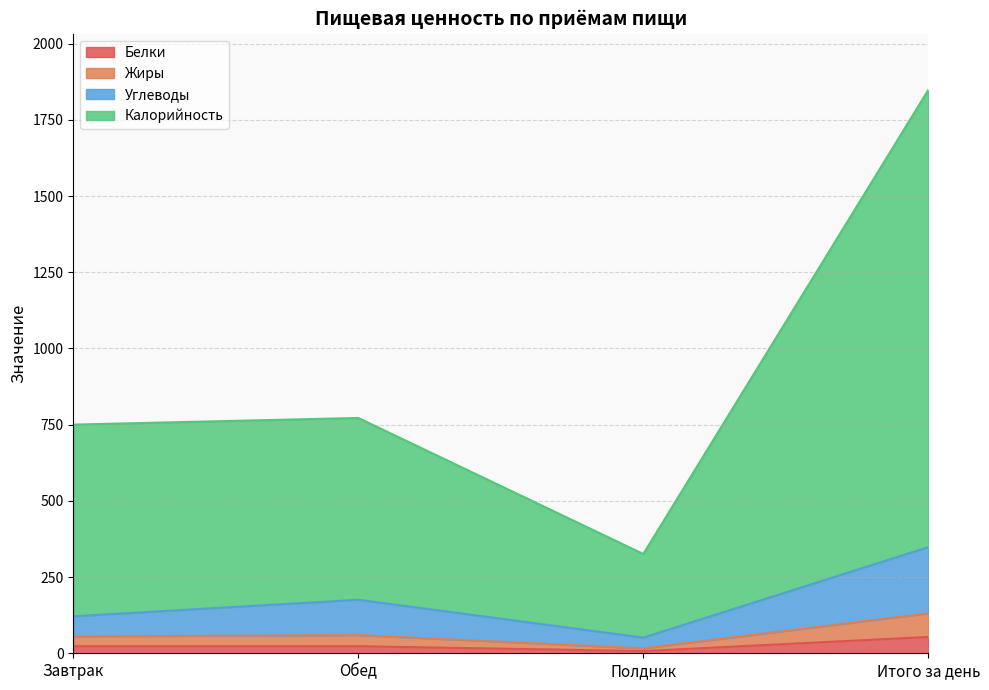

How many lines are shown in the chart?

4